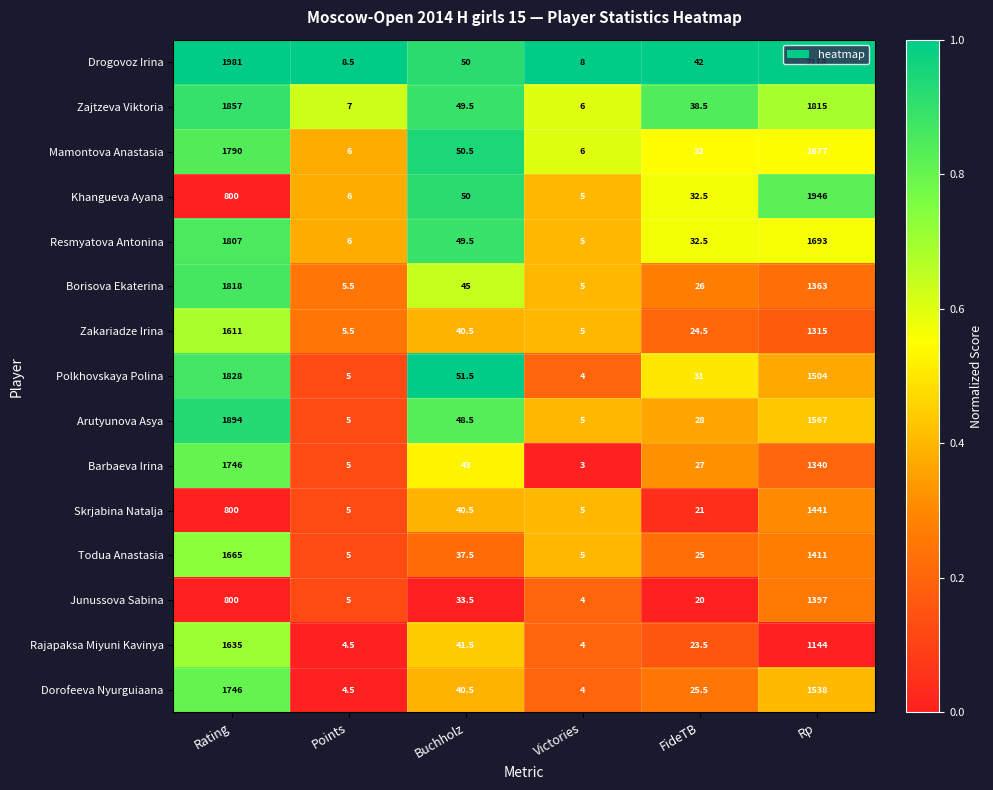

What is the sum of the Drogovoz Irina values at Rp and Buchholz?

2168.0